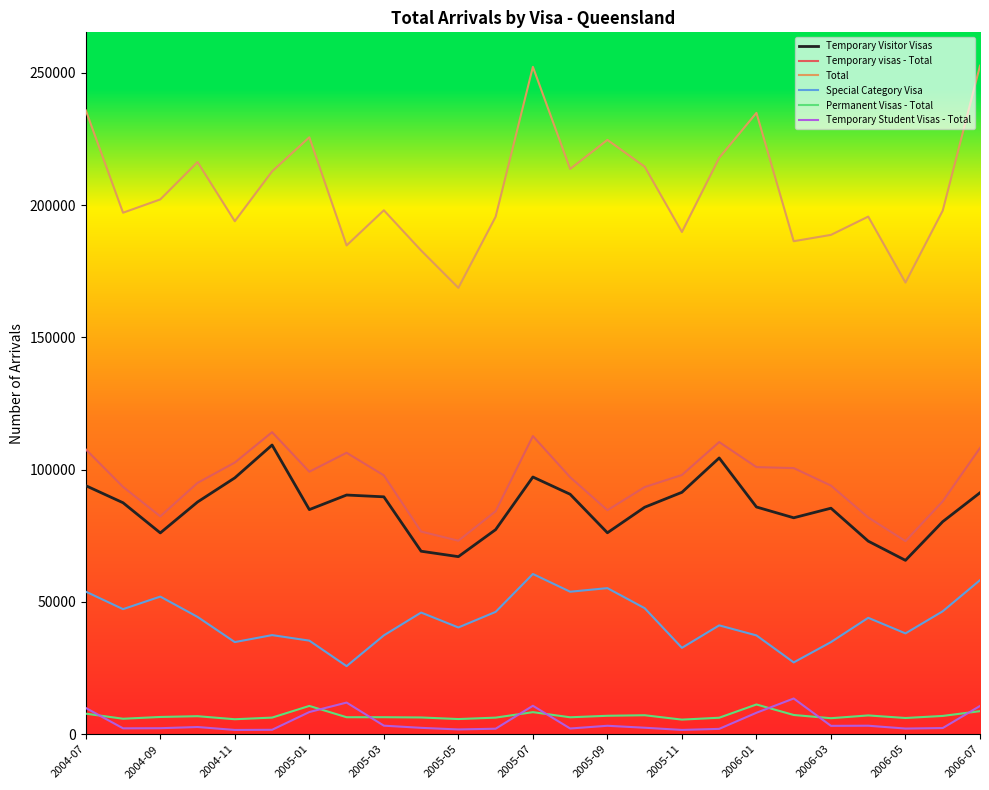

True or false: Special Category Visa and Temporary Student Visas - Total intersect in this chart.

False